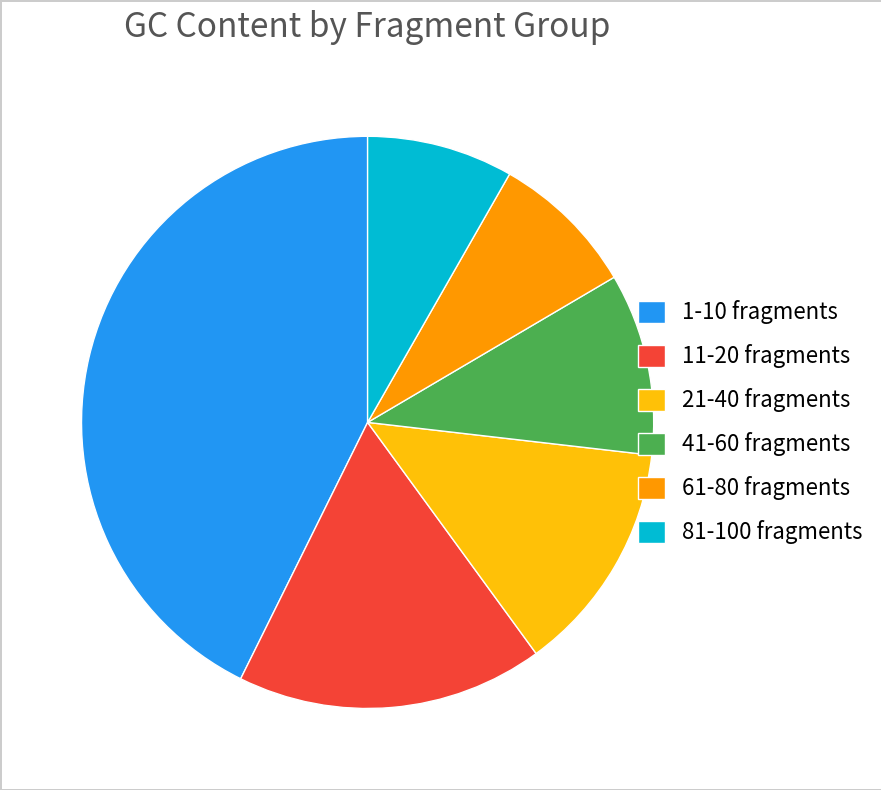

Which has a higher value, 11-20 fragments or 21-40 fragments?

11-20 fragments